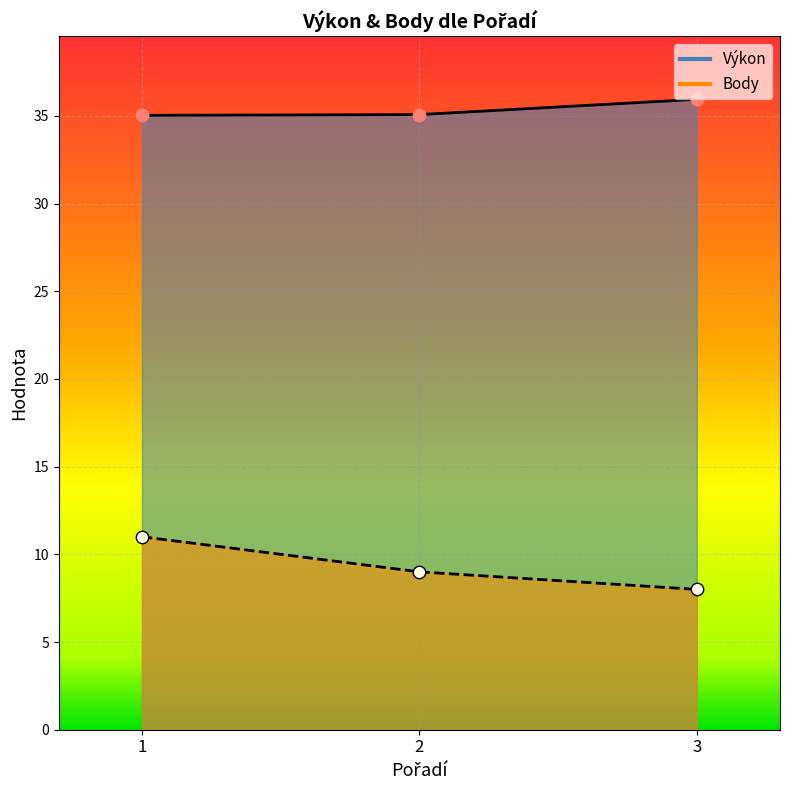

Which series contains the lowest Y value?

Body